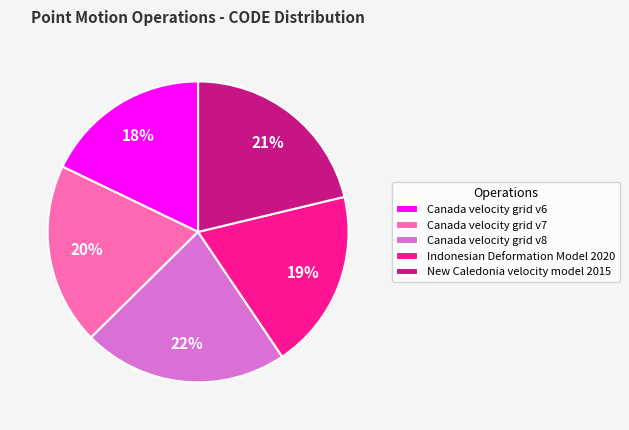

Approximately how many times larger is the value at Canada velocity grid v6 compared to Canada velocity grid v8?

0.8